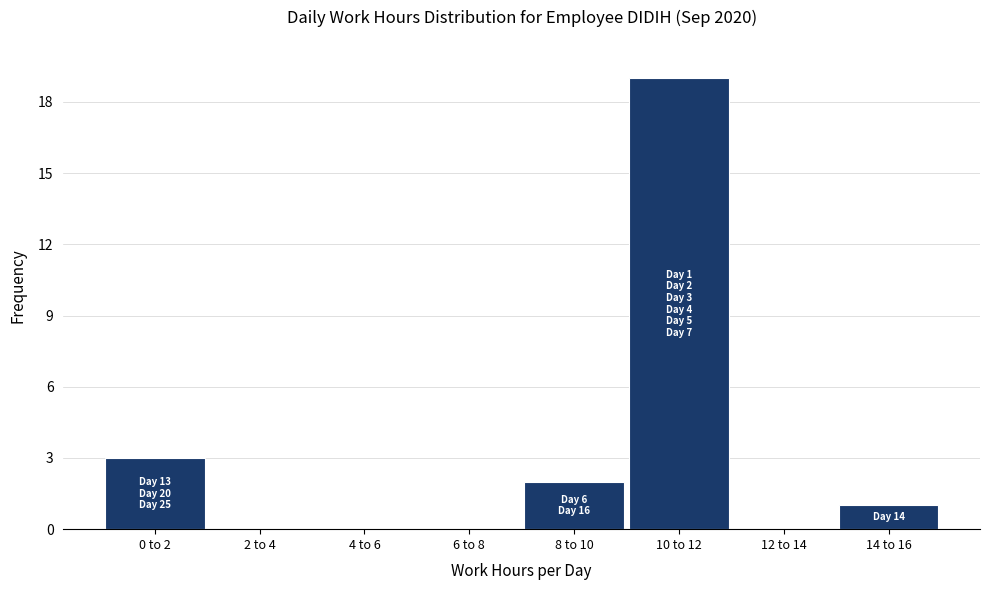

Reading left to right, transcribe all the data shown in this chart.

0 to 2=3	2 to 4=0	4 to 6=0	6 to 8=0	8 to 10=2	10 to 12=19	12 to 14=0	14 to 16=1